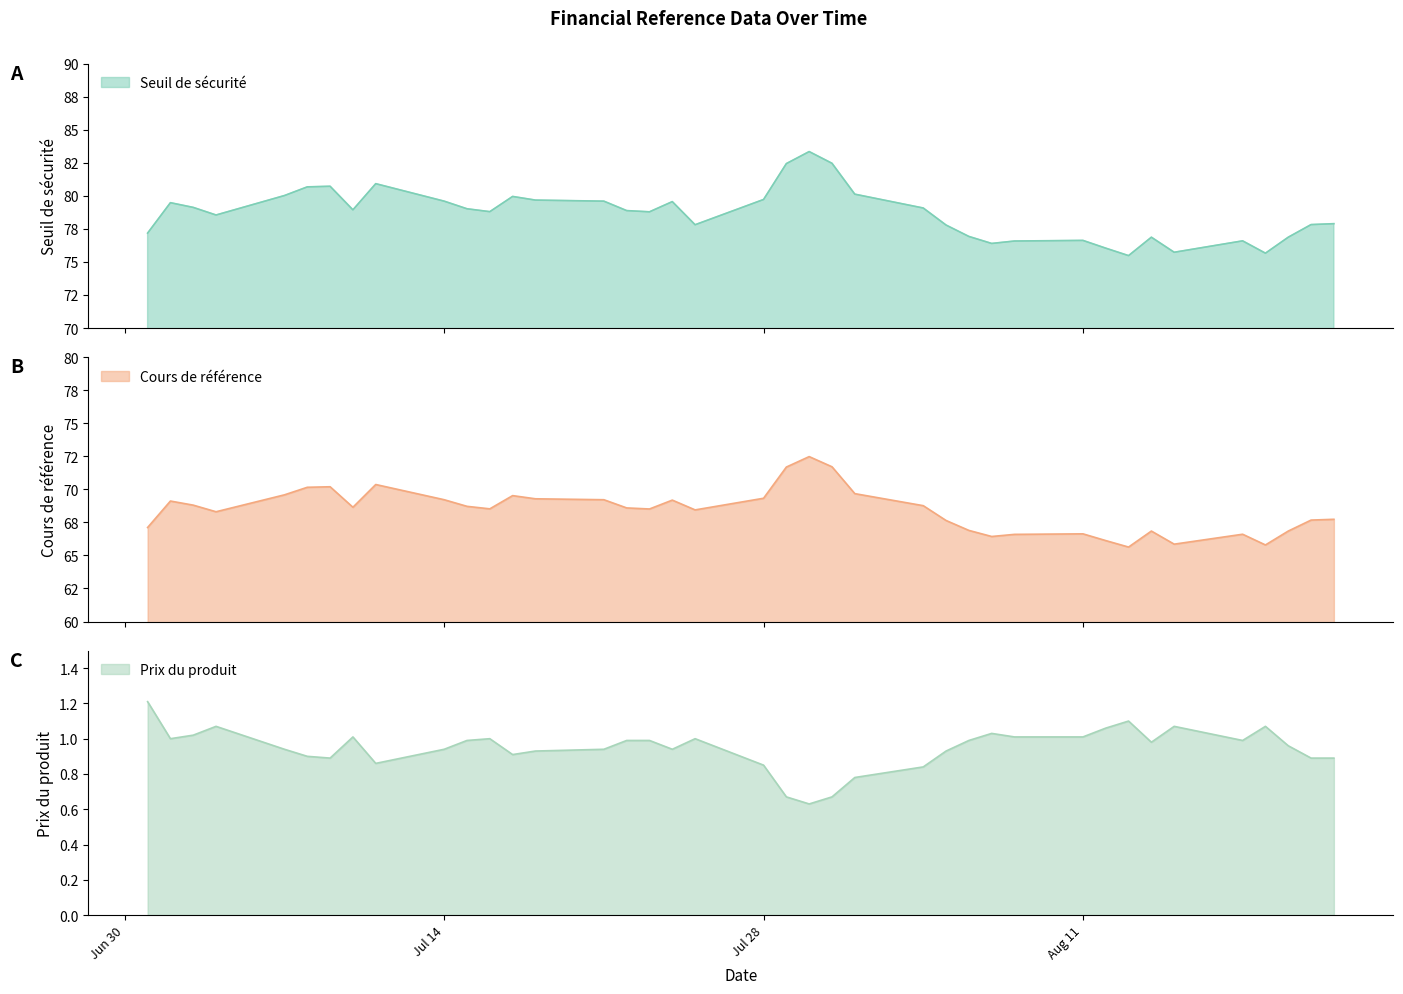

What is the difference between the second highest and minimum values in the Prix du produit series?

0.5